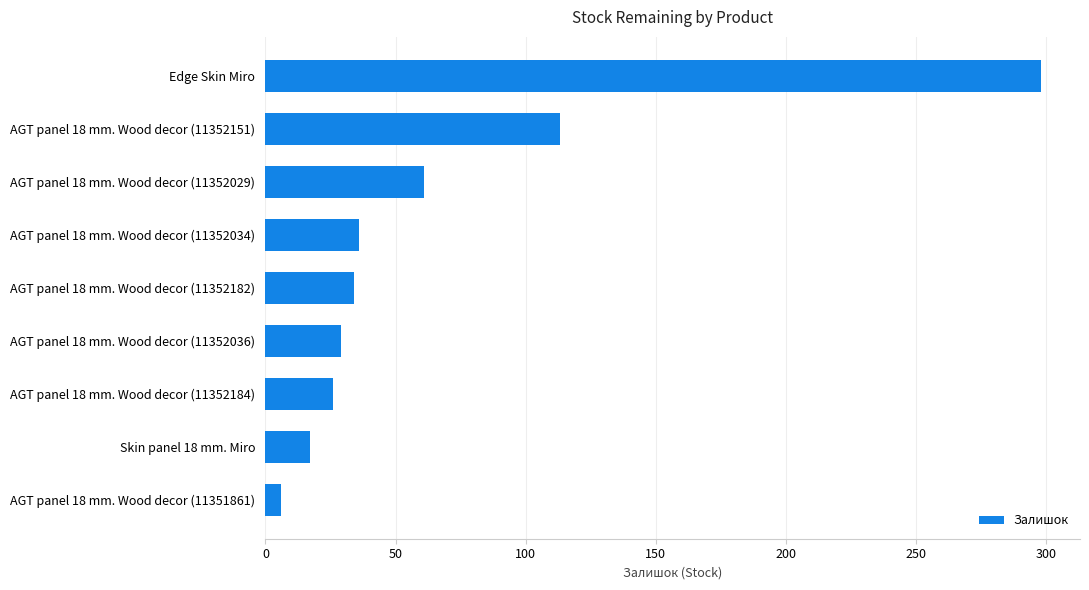

At which label is the value closest to 152?

AGT panel 18 mm. Wood decor (11352151)